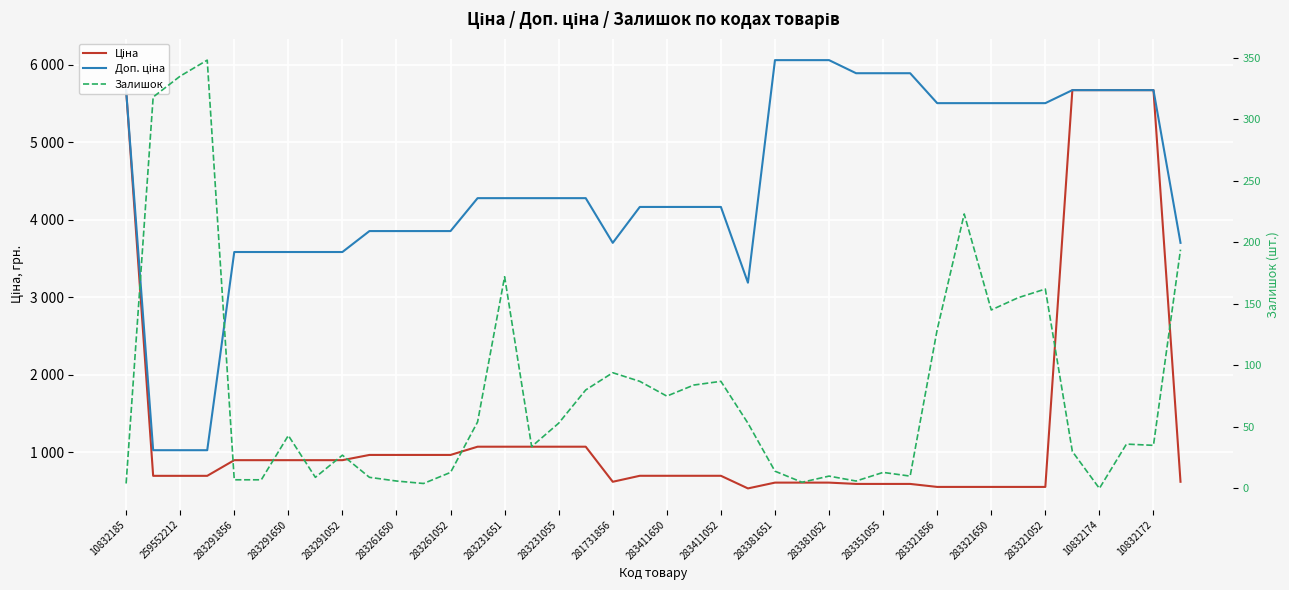

Is it true that Ціна equals 606.1 at 283381651?

True